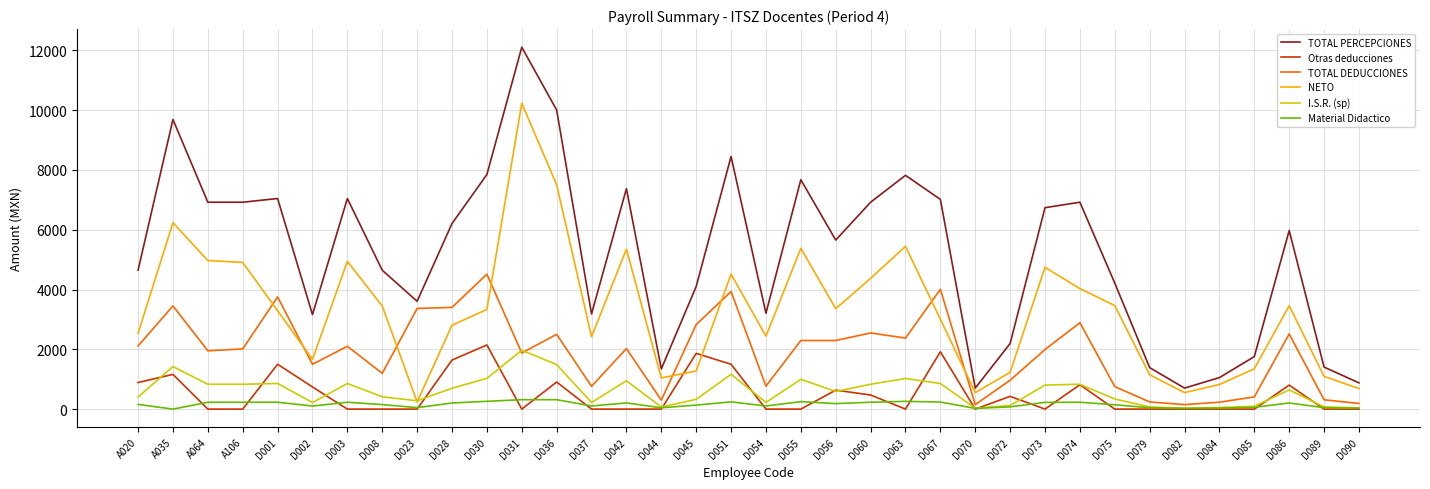

Which series has the largest total across all categories?

TOTAL PERCEPCIONES